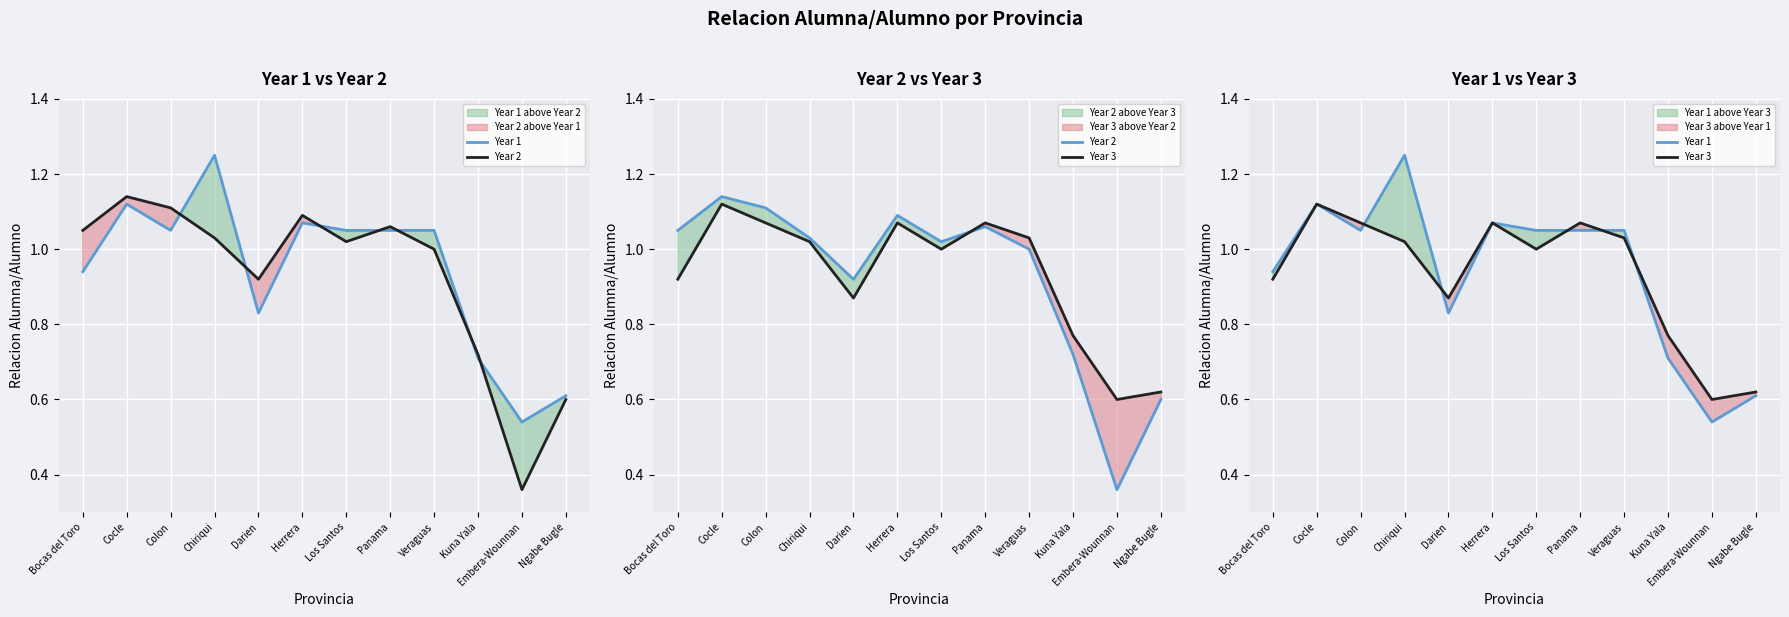

At which category does Year 2 reach its first local valley?

Darien